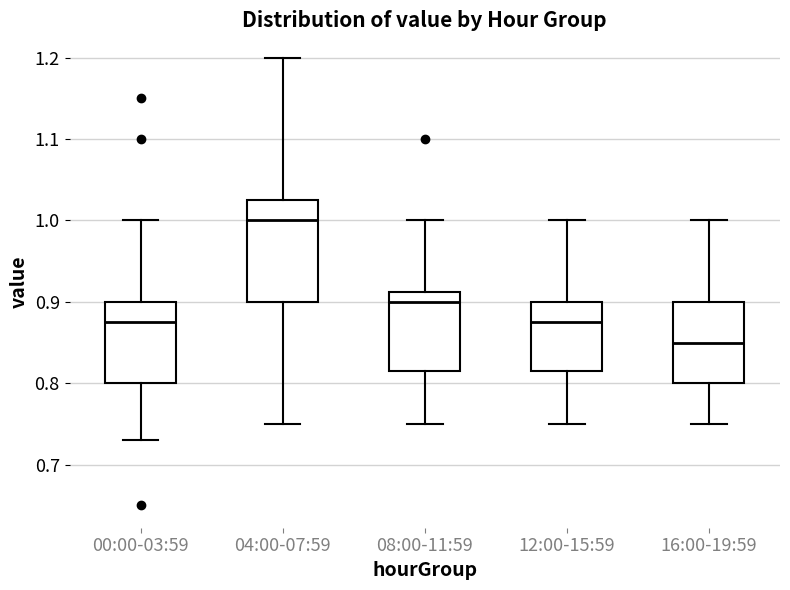

Which box is the tallest, from its lower edge to its upper edge?

04:00-07:59